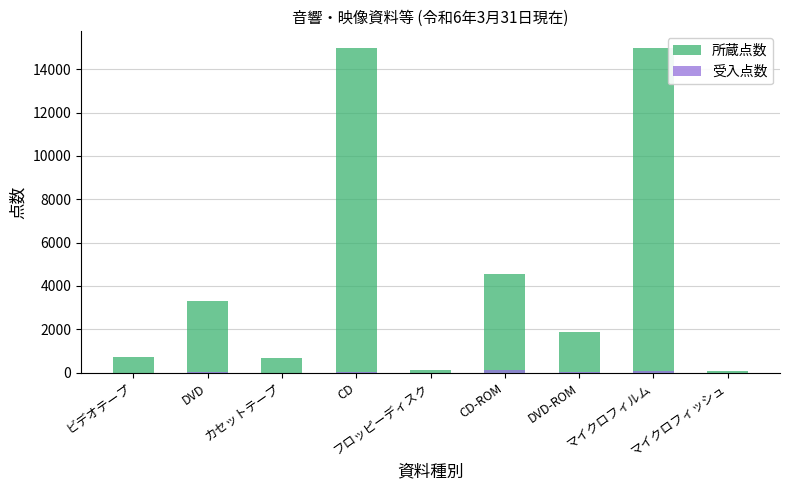

How many data points in 所蔵点数 are less than 1870?

4